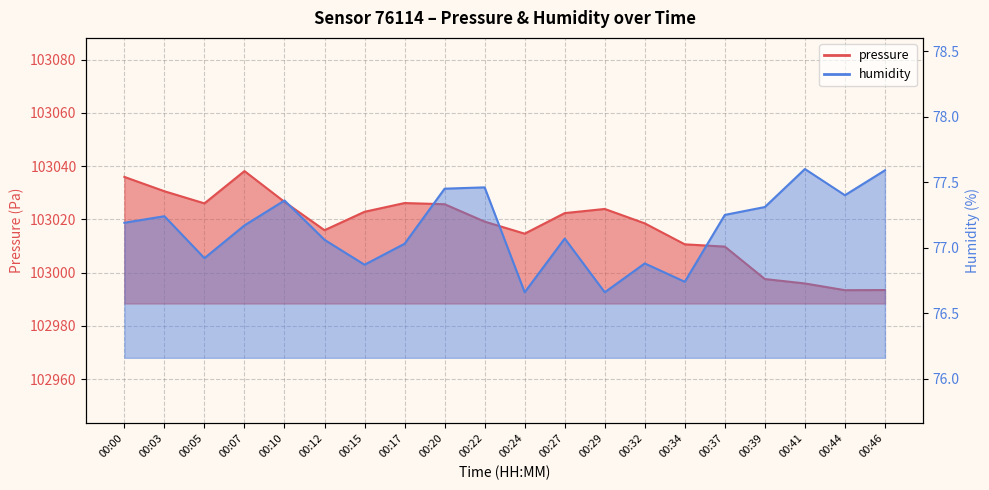

True or false: humidity and pressure intersect in this chart.

False